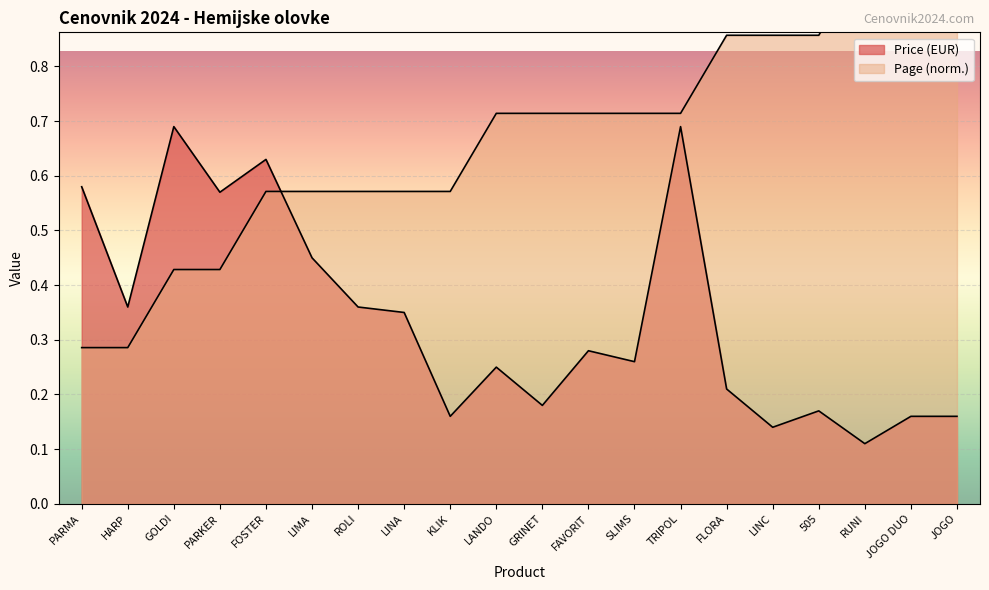

Which label corresponds to the smallest value in the chart?

RUNI